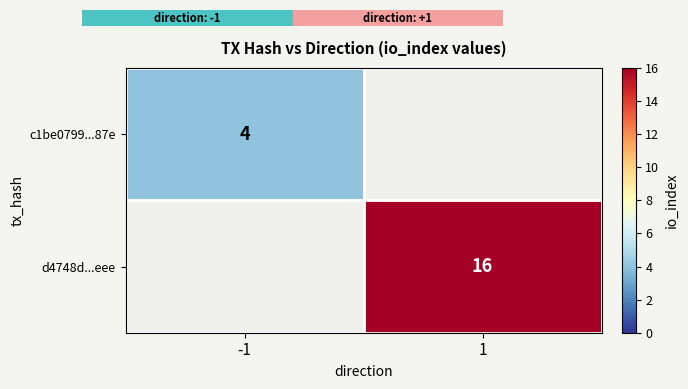

Rank the series by their average value, from lowest to highest.

c1be0799...87e, d4748d...eee